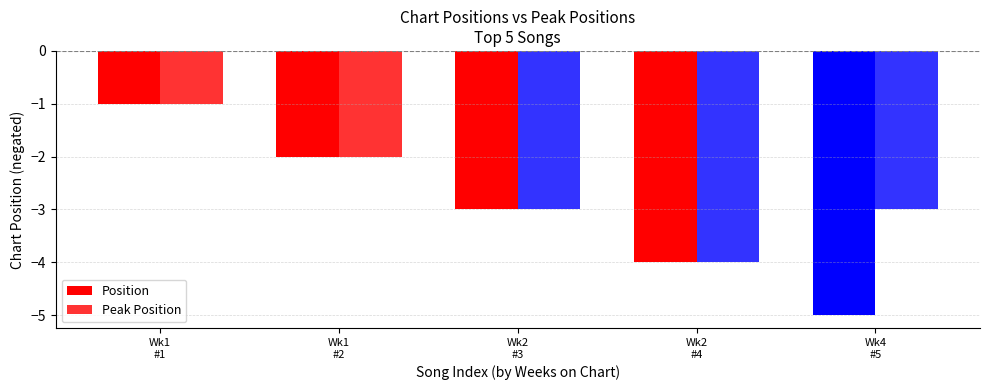

The Peak Position series shows -4 at Wk2
#4. True or false?

True